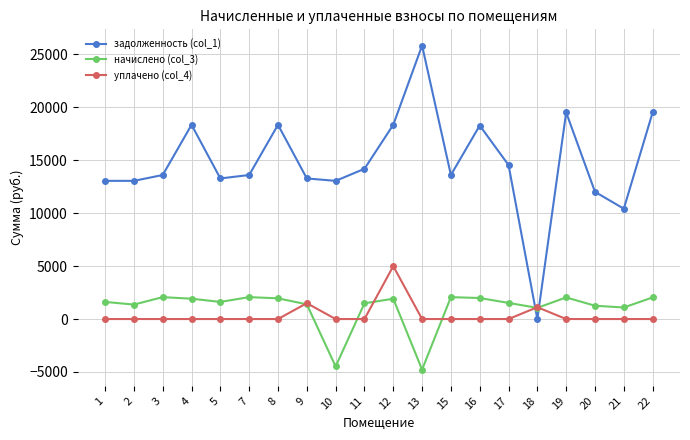

Which label corresponds to the smallest value in the chart?

13